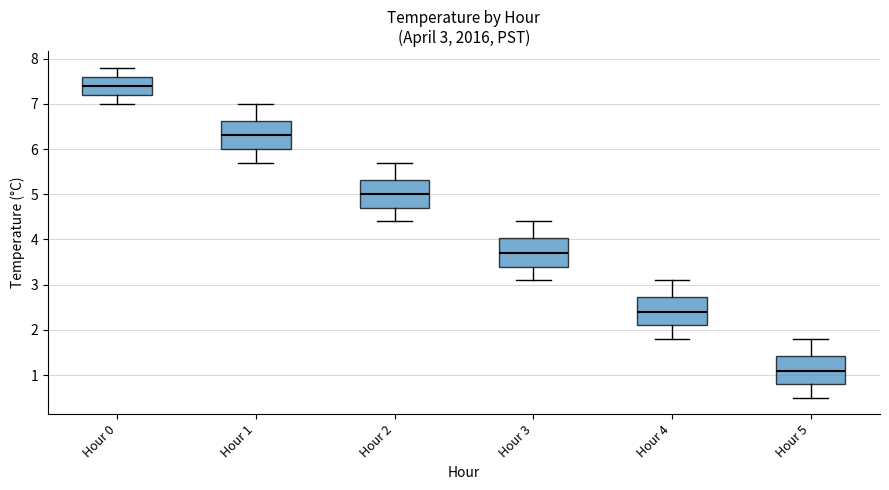

Which box's median line is the highest?

Hour 0